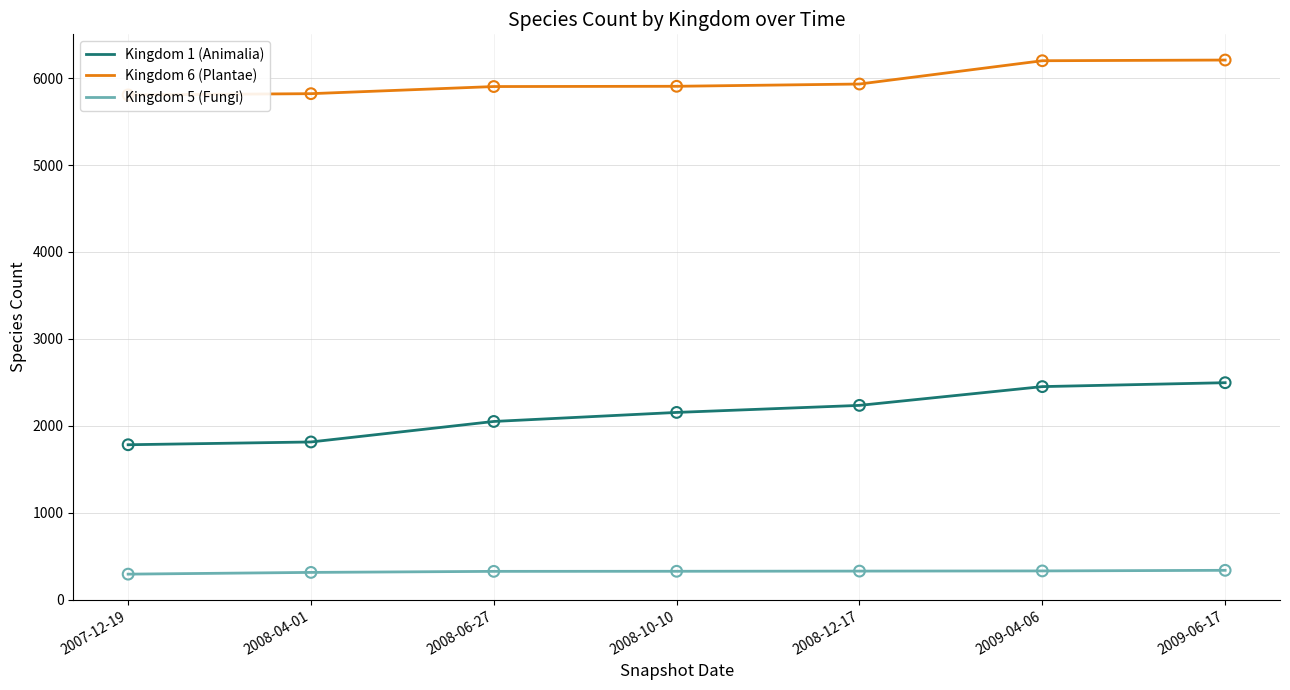

What is the total value across all series at 2009-06-17?

9039